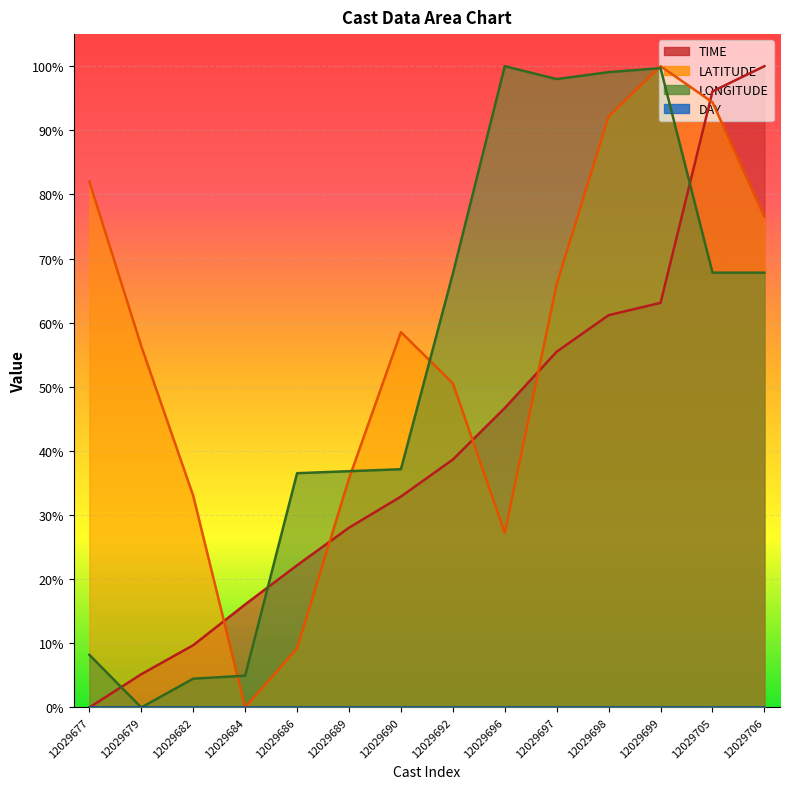

What value does the LONGITUDE series have at 12029686?

0.4